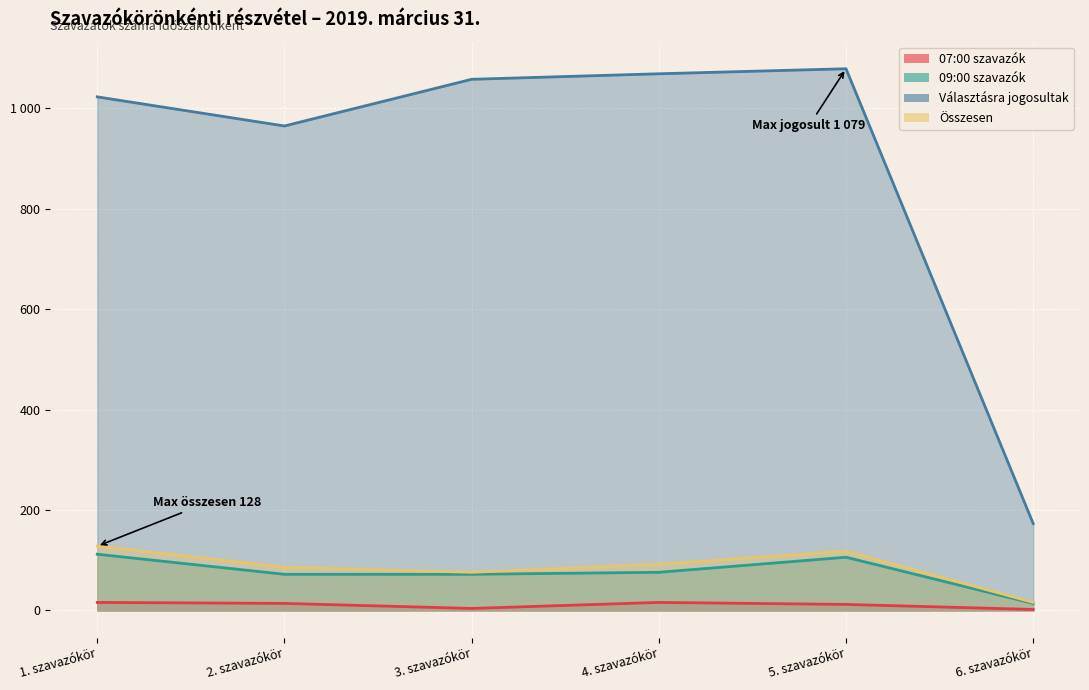

Reading left to right, list all the values displayed in this chart.

07:00 szavazók: 1. szavazókör=16	2. szavazókör=14	3. szavazókör=4	4. szavazókör=16	5. szavazókör=12	6. szavazókör=2
09:00 szavazók: 1. szavazókör=112	2. szavazókör=72	3. szavazókör=72	4. szavazókör=76	5. szavazókör=106	6. szavazókör=14
Választásra jogosultak: 1. szavazókör=1023	2. szavazókör=965	3. szavazókör=1058	4. szavazókör=1069	5. szavazókör=1079	6. szavazókör=173
Összesen: 1. szavazókör=128	2. szavazókör=86	3. szavazókör=76	4. szavazókör=92	5. szavazókör=118	6. szavazókör=16